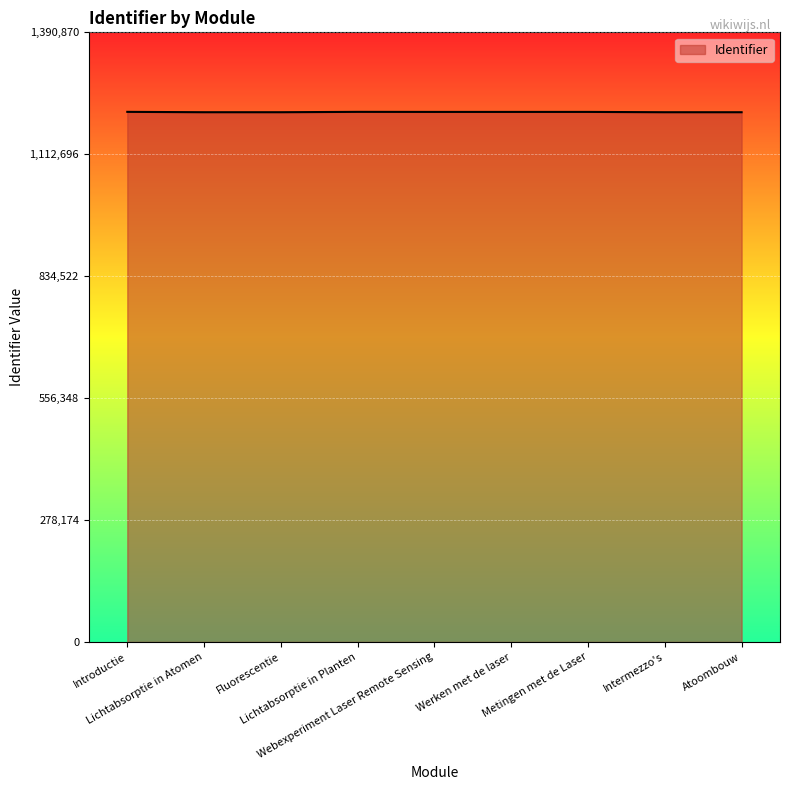

Is it true that the value at Werken met de laser is 1623628?

False